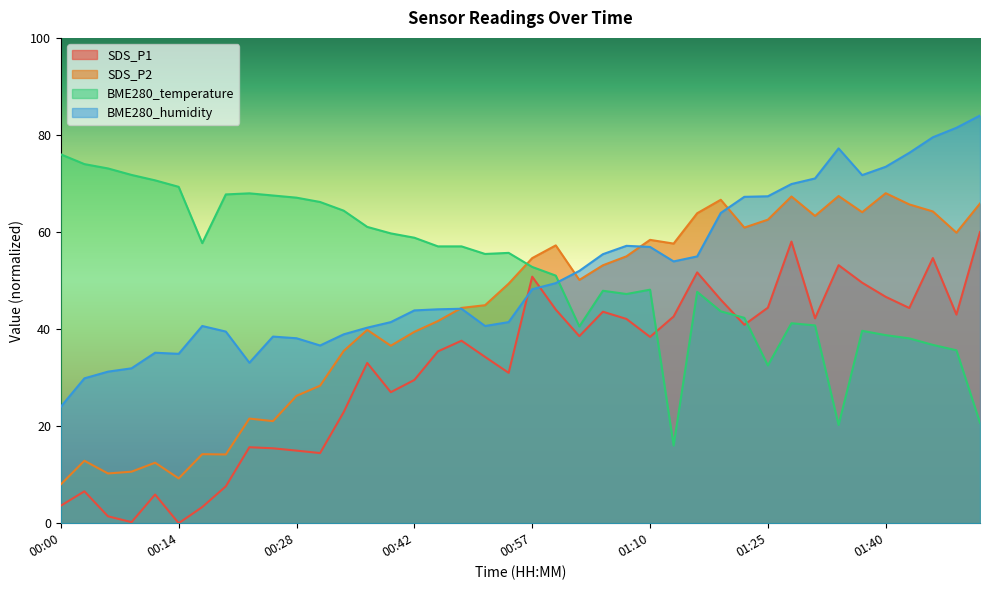

Which series has the widest spread of values?

SDS_P1